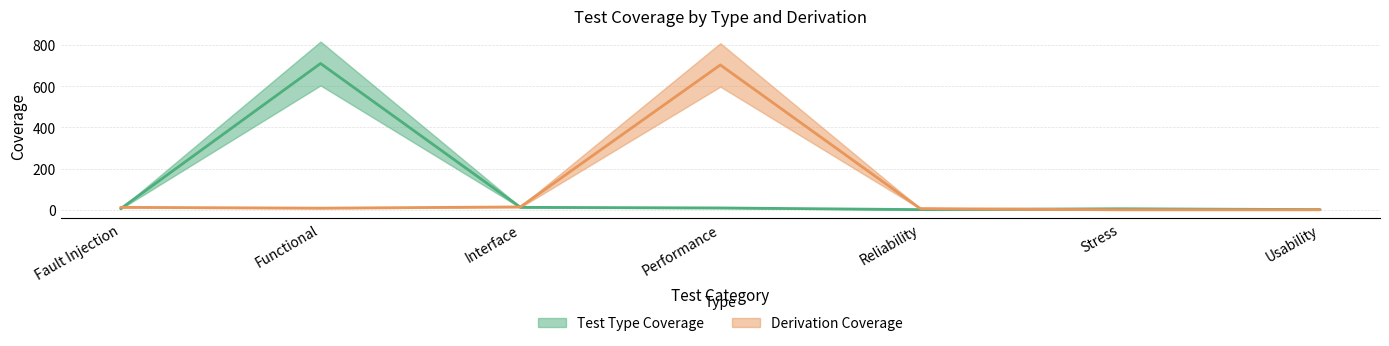

What is the difference between the maximum and minimum values in the Test Type Coverage series?

709